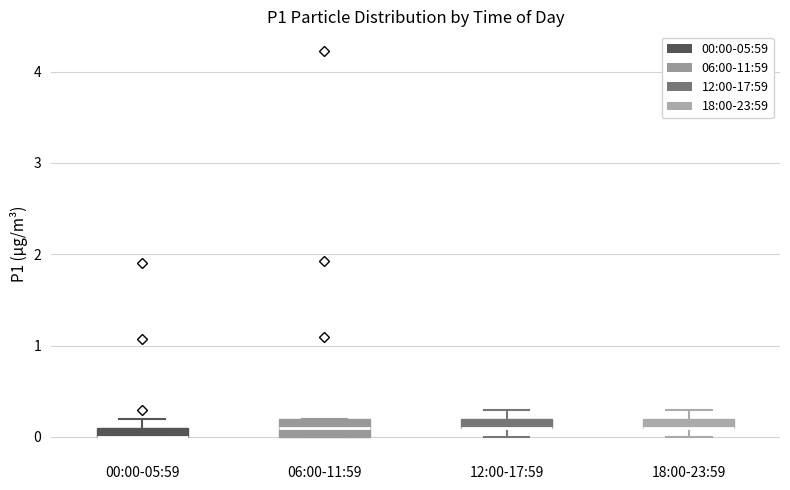

Where is the lower edge of the box for 00:00-05:59 on the y-axis? The values are not printed on the chart, so give them approximately, as read against the axis.

0.0